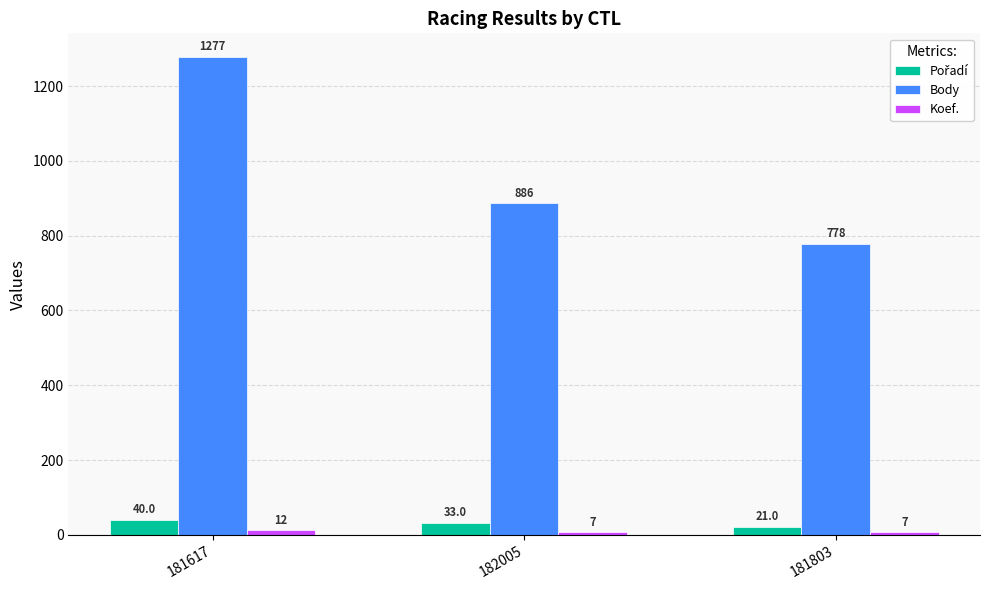

Where is Body nearest to the value 1027?

182005